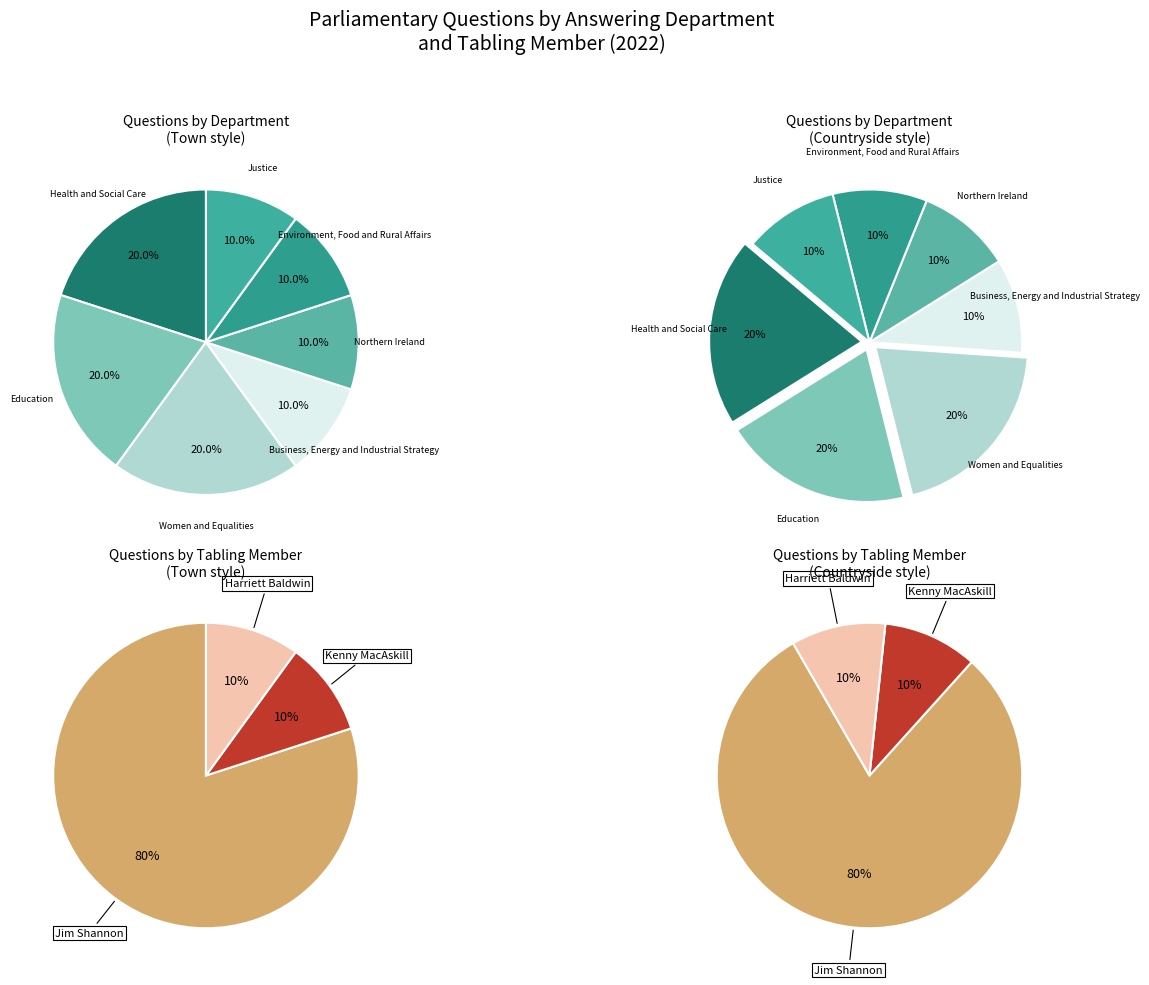

Which slice is the smallest?

Business, Energy and Industrial Strategy